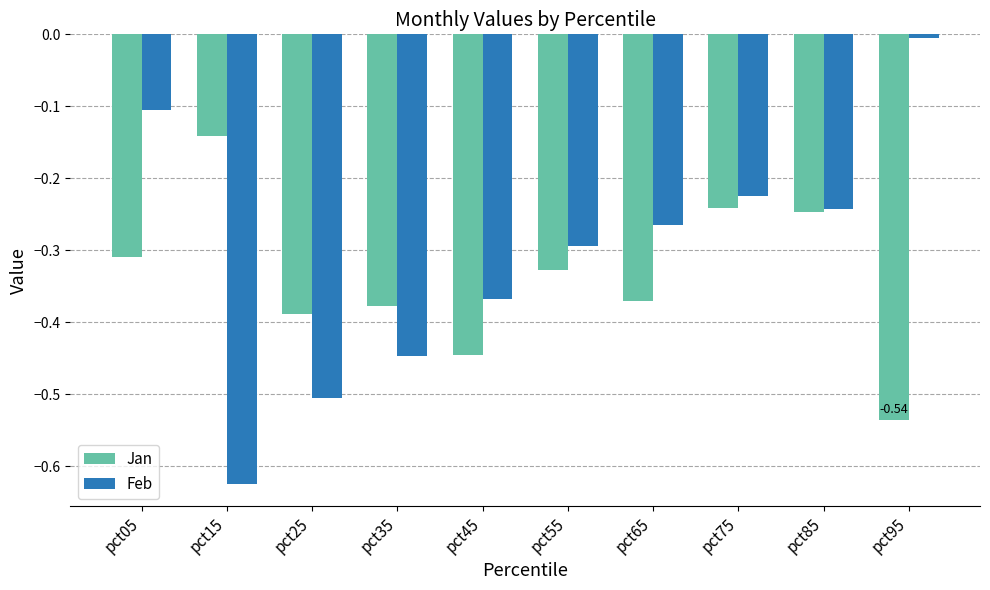

Does the chart contain stacked bars?

No